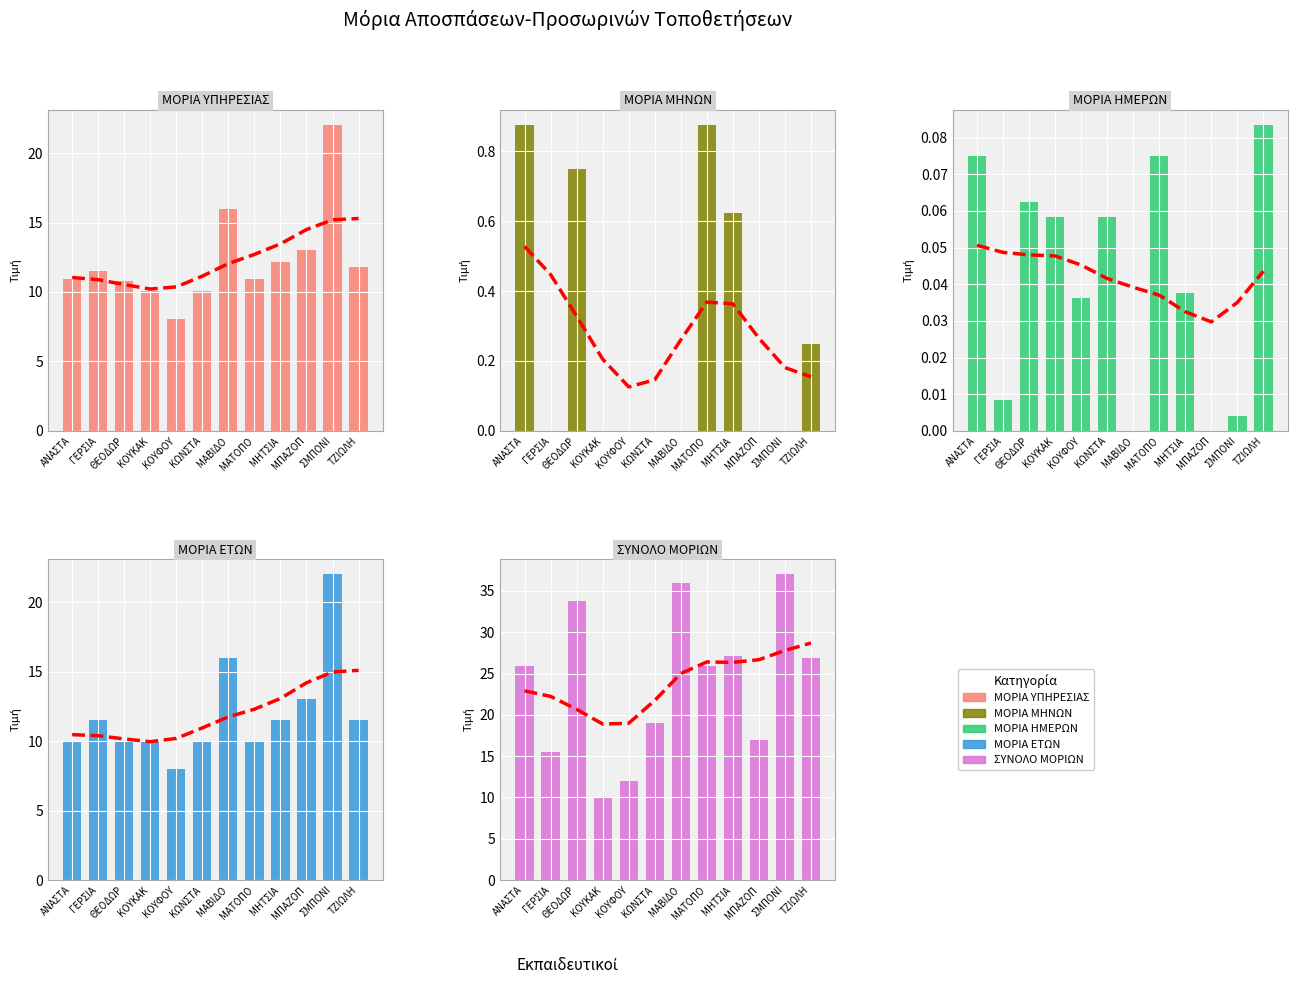

What position from the right is ΚΟΥΚΑΚ?

9